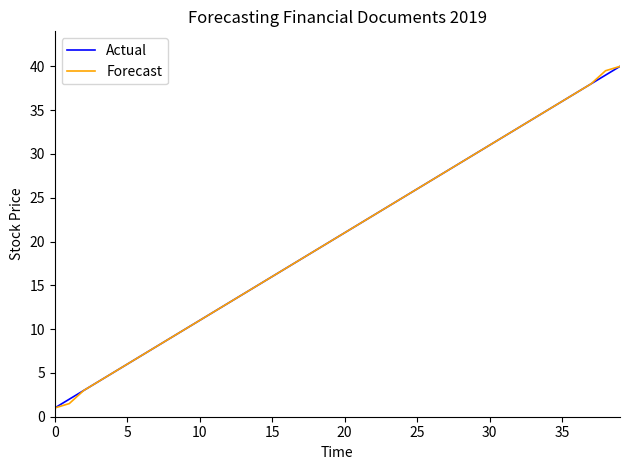

What is the difference between the maximum and minimum values in the Actual series?

39.0